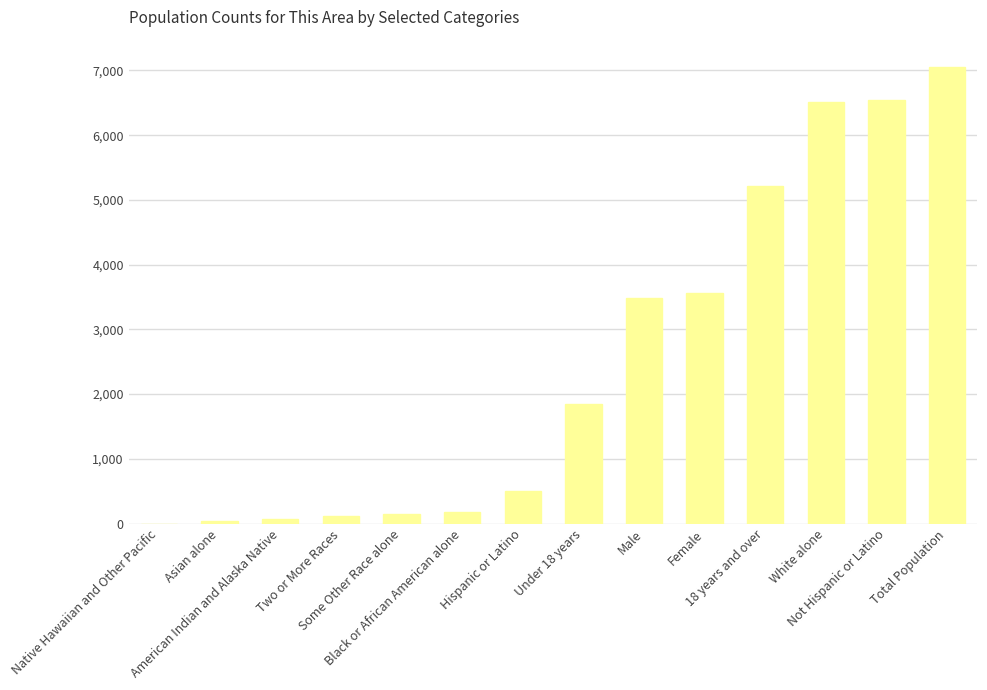

What is the sum of all values?

35290